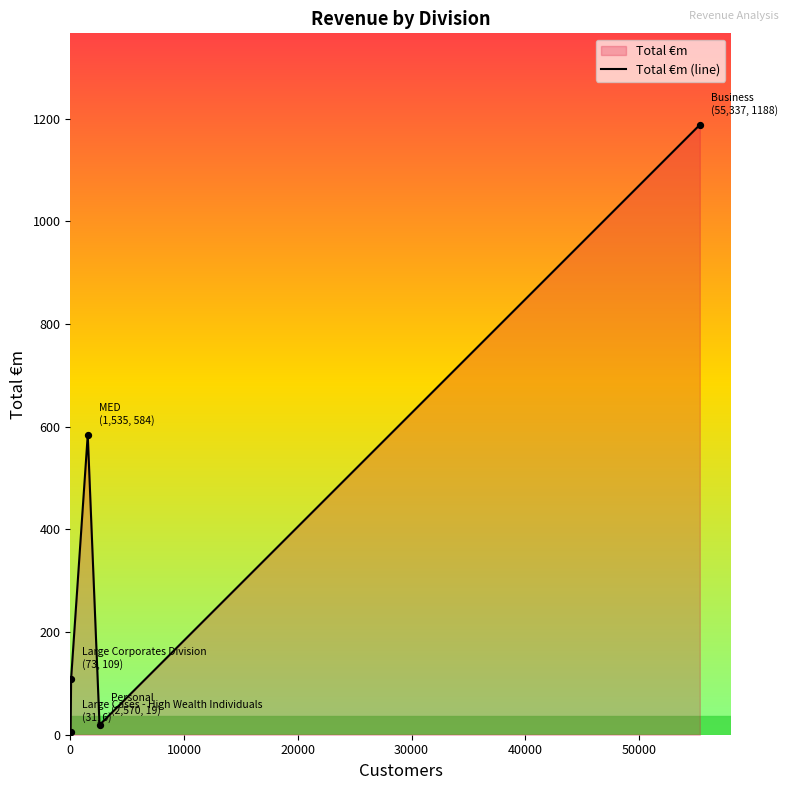

What is the greatest value displayed?

1188